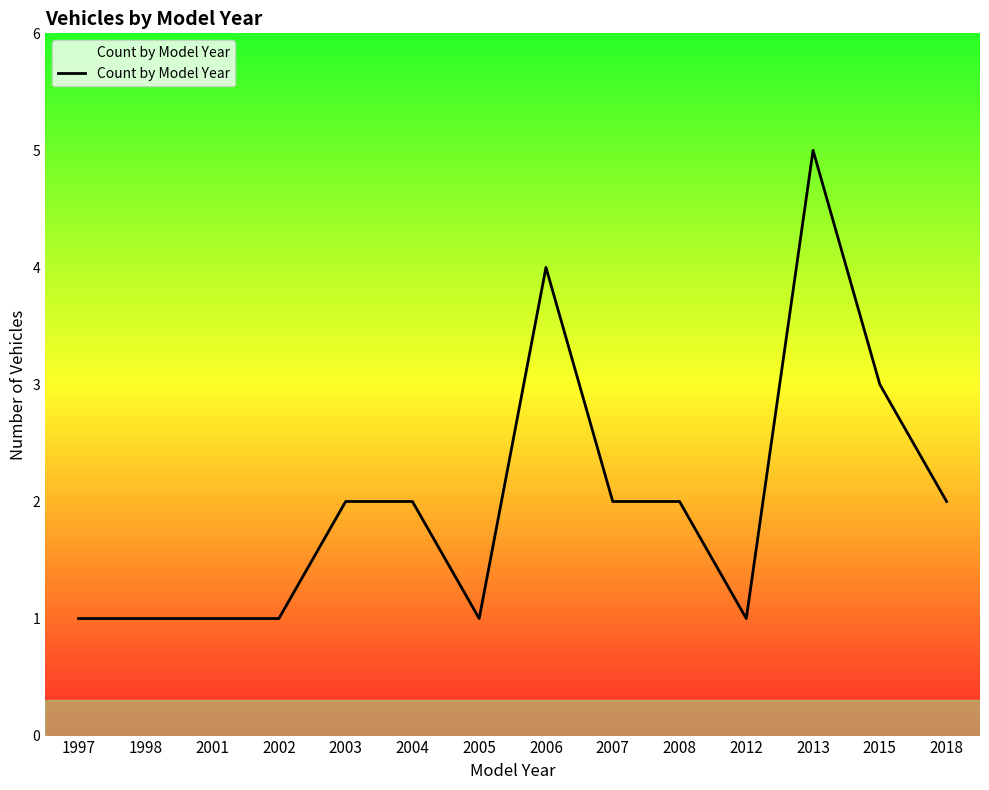

How many lines are shown in the chart?

1